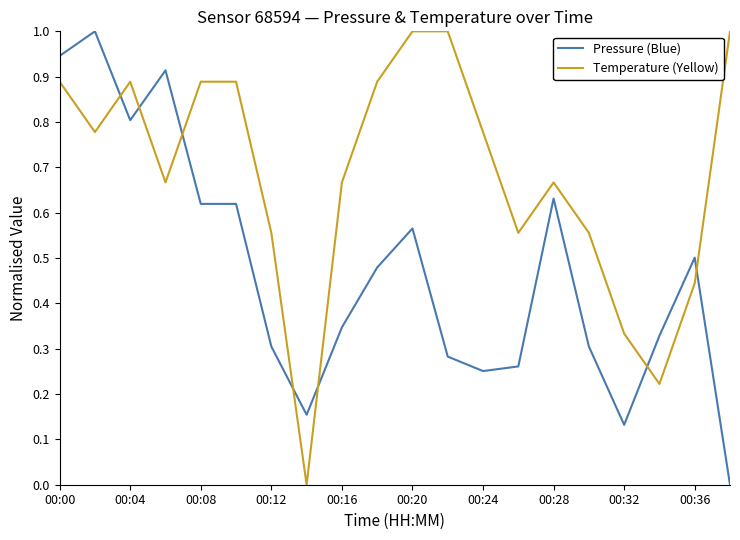

List the series in order of their overall mean, highest first.

Temperature (Yellow), Pressure (Blue)